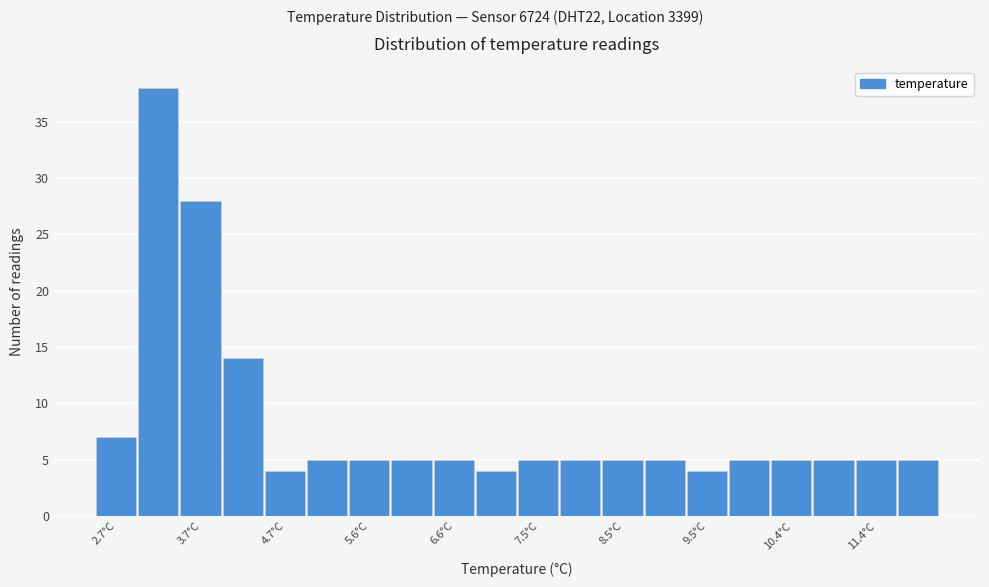

Reading left to right, transcribe this chart: for each bar, give the range it covers on the x-axis and its height. Neither the bar edges nor the heights are printed on the chart, so give them approximately, as read against the axes.

2.50 to 2.98: 7
2.98 to 3.46: 38
3.46 to 3.94: 28
3.94 to 4.42: 14
4.42 to 4.90: 4
4.90 to 5.38: 5
5.38 to 5.86: 5
5.86 to 6.34: 5
6.34 to 6.82: 5
6.82 to 7.30: 4
7.30 to 7.78: 5
7.78 to 8.26: 5
8.26 to 8.74: 5
8.74 to 9.22: 5
9.22 to 9.70: 4
9.70 to 10.18: 5
10.18 to 10.66: 5
10.66 to 11.14: 5
11.14 to 11.62: 5
11.62 to 12.10: 5